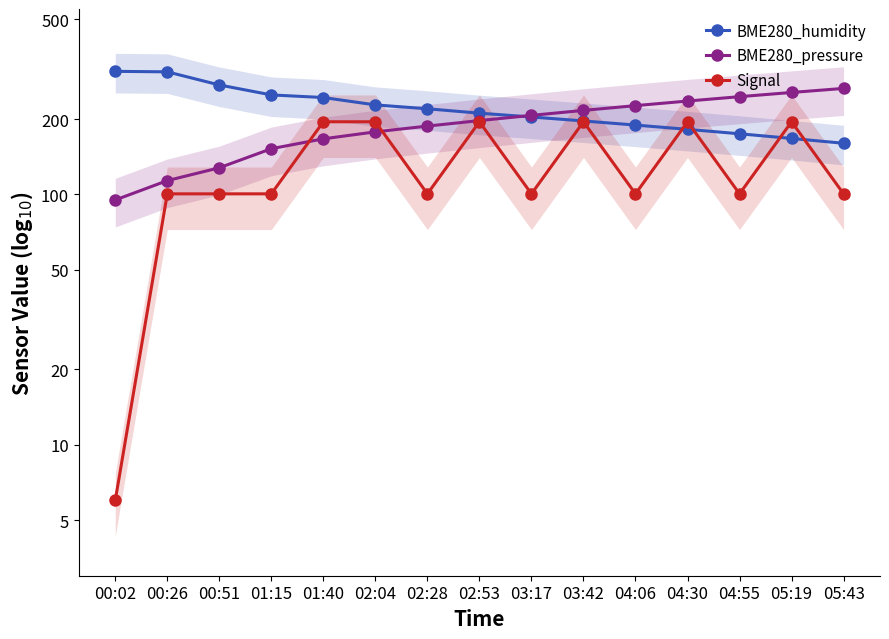

Read the BME280_humidity value at 02:04.

227.7